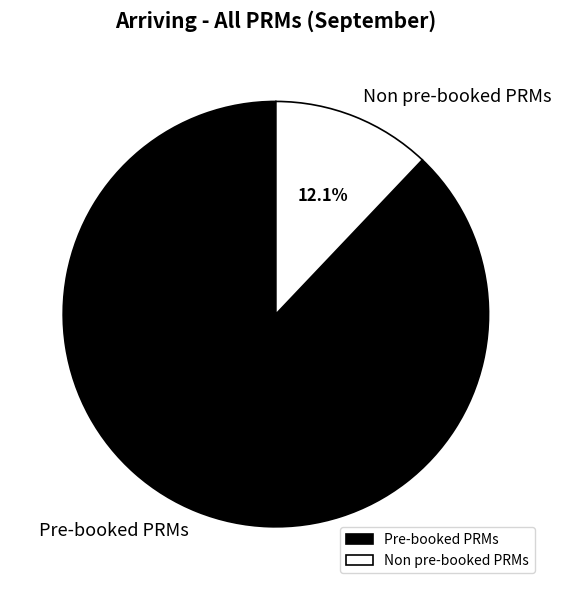

Is it true that Pre-booked PRMs is 94% of the pie?

False